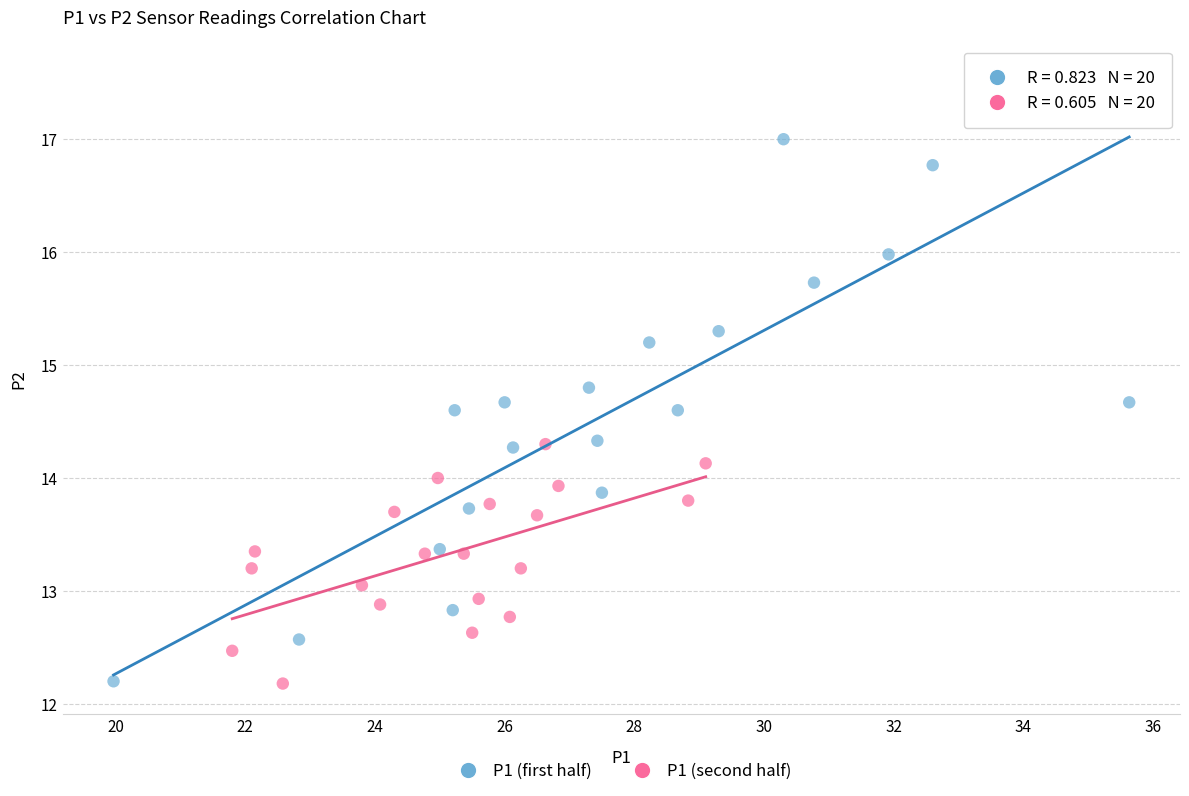

What are all the series names shown in the legend?

P1 (first half), P1 (second half)